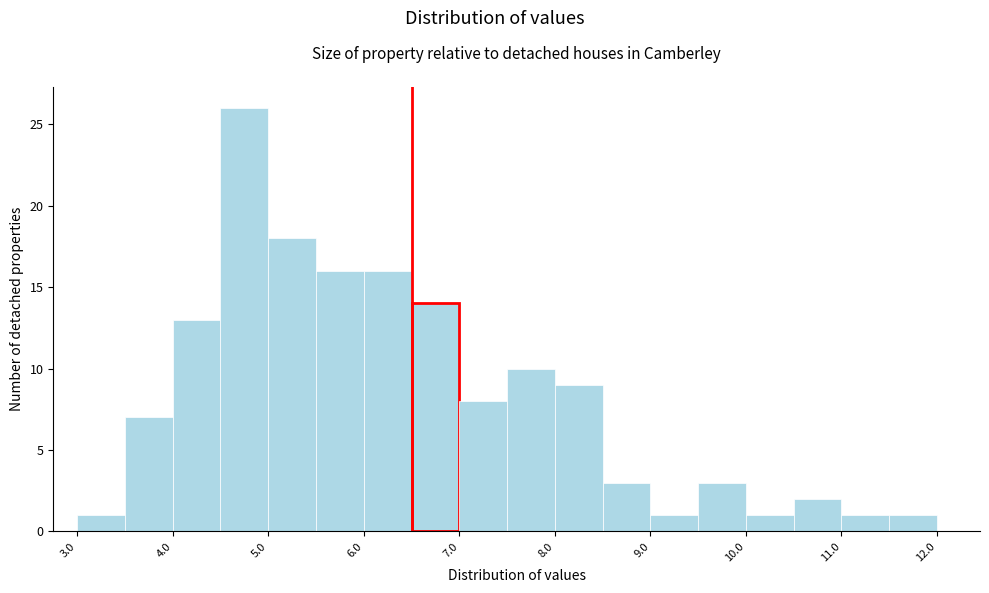

Reading left to right, list every bar in this chart as the range it spans on the x-axis followed by its height. The values are not printed on the chart, so give them approximately, as read against the axis.

3.0 to 3.5: 1
3.5 to 4.0: 7
4.0 to 4.5: 13
4.5 to 5.0: 26
5.0 to 5.5: 18
5.5 to 6.0: 16
6.0 to 6.5: 16
6.5 to 7.0: 14
7.0 to 7.5: 8
7.5 to 8.0: 10
8.0 to 8.5: 9
8.5 to 9.0: 3
9.0 to 9.5: 1
9.5 to 10.0: 3
10.0 to 10.5: 1
10.5 to 11.0: 2
11.0 to 11.5: 1
11.5 to 12.0: 1